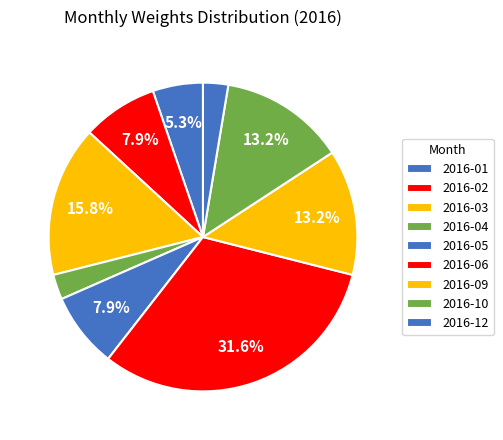

How many segments does this pie chart have?

9